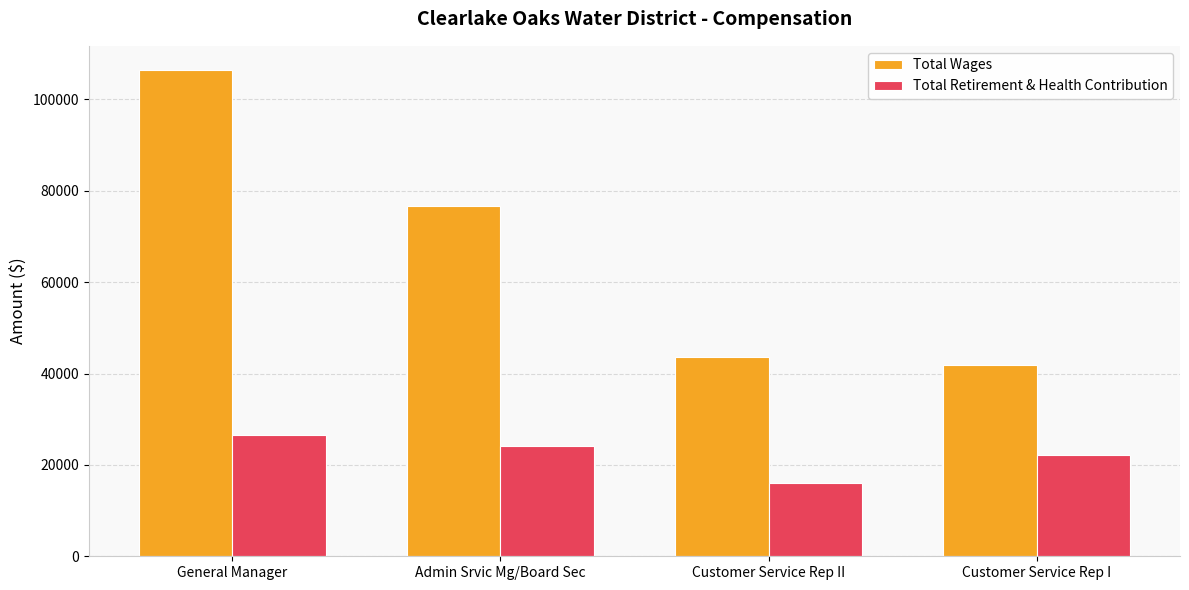

What is the average value of the Total Wages series?

67128